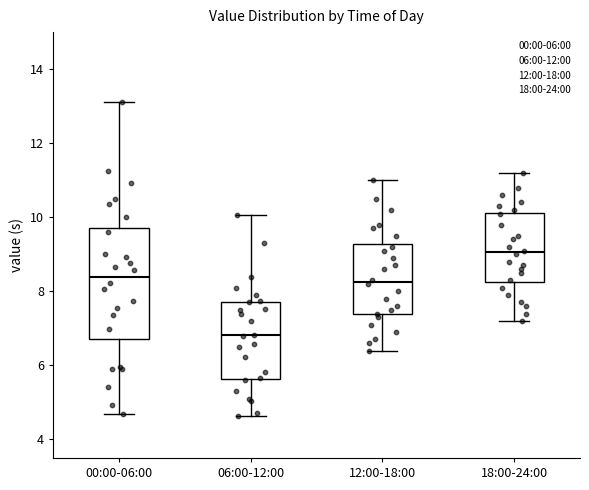

Which box has the lowest median line?

06:00-12:00